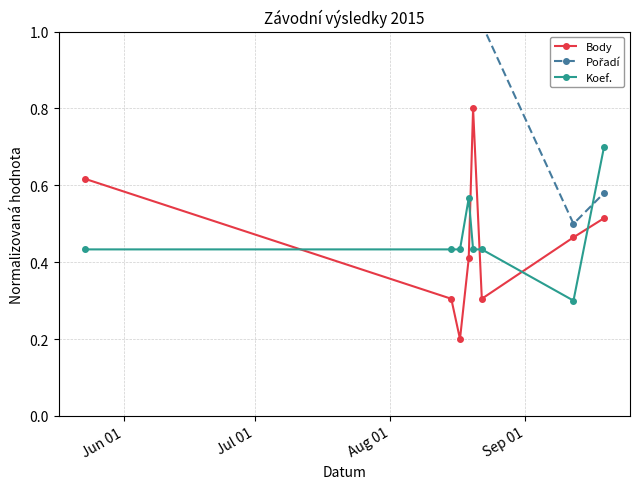

Reading right to left, extract all data points from this chart.

Body: 0.5	0.5	0.3	0.8	0.4	0.2	0.3	0.6
Pořadí: 0.6	0.5	1.0	1.1	1.0	1.0	1.0	1.1
Koef.: 0.7	0.3	0.4	0.4	0.6	0.4	0.4	0.4